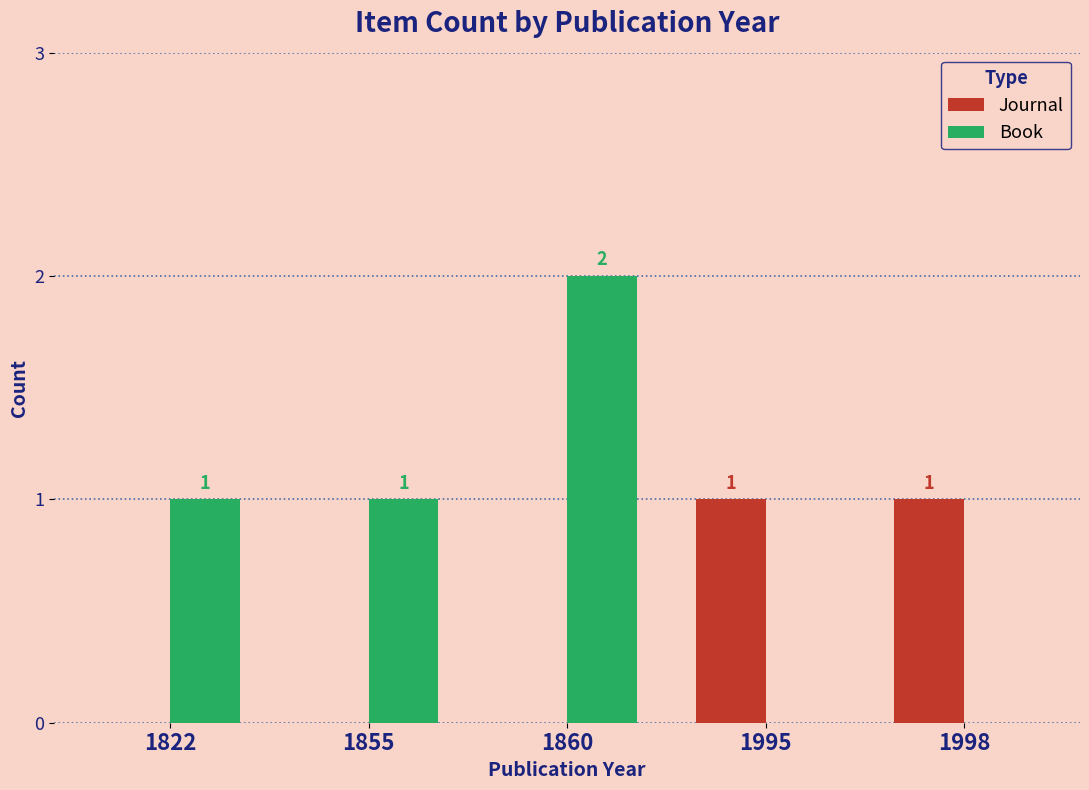

At which category is the sum across all series the highest?

1860